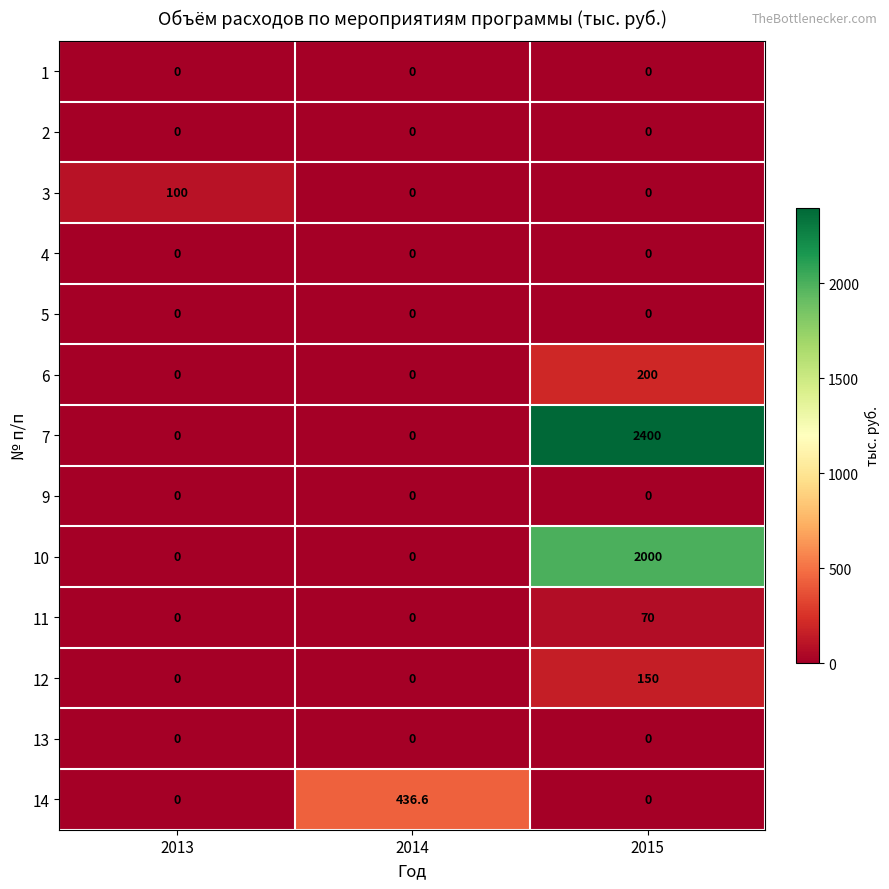

What is the sum of all 11 values?

70.0